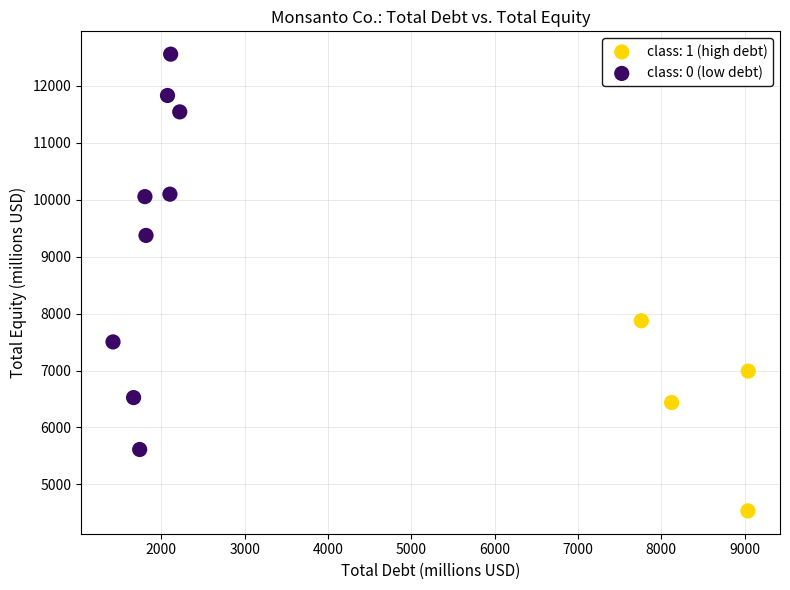

Which series reaches the minimum Y coordinate?

class: 1 (high debt)